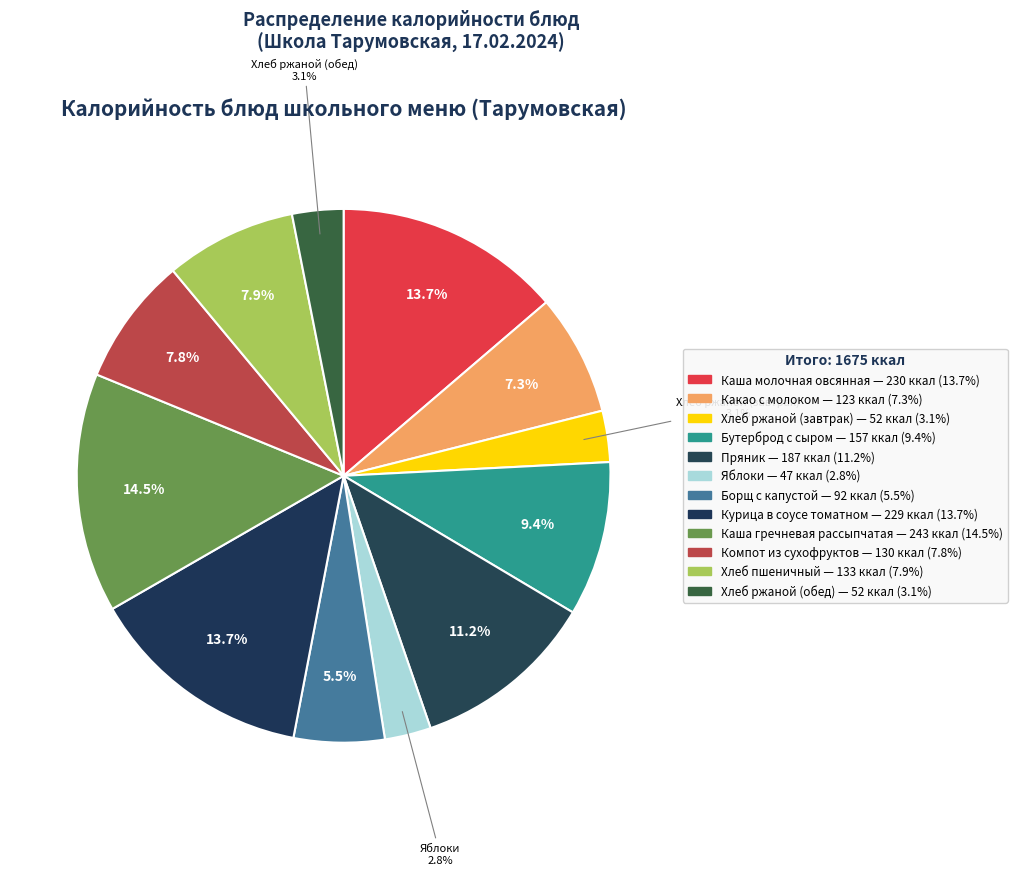

How many segments does this pie chart have?

12